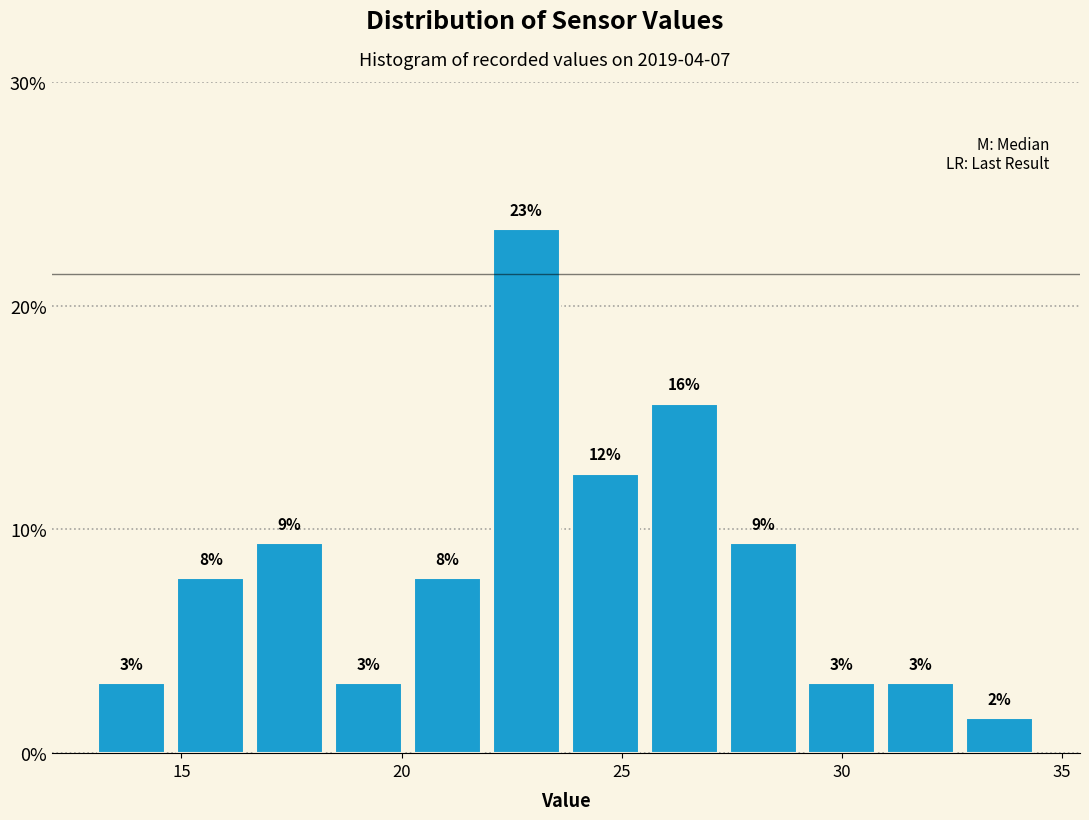

Read against the x-axis, roughly where is the centre of the tallest bar?

23.0